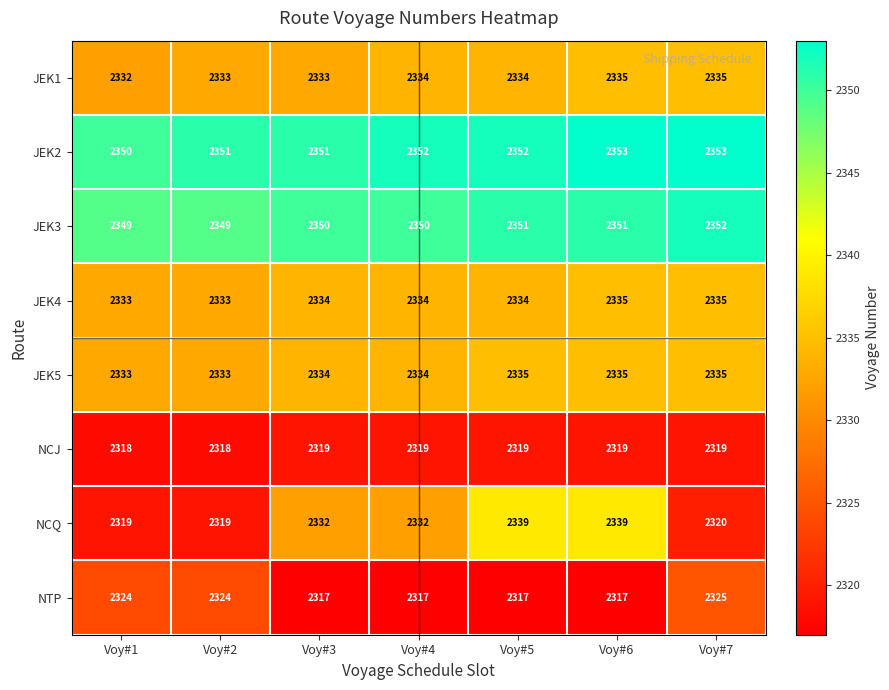

Which series has the largest range (max minus min)?

NCQ